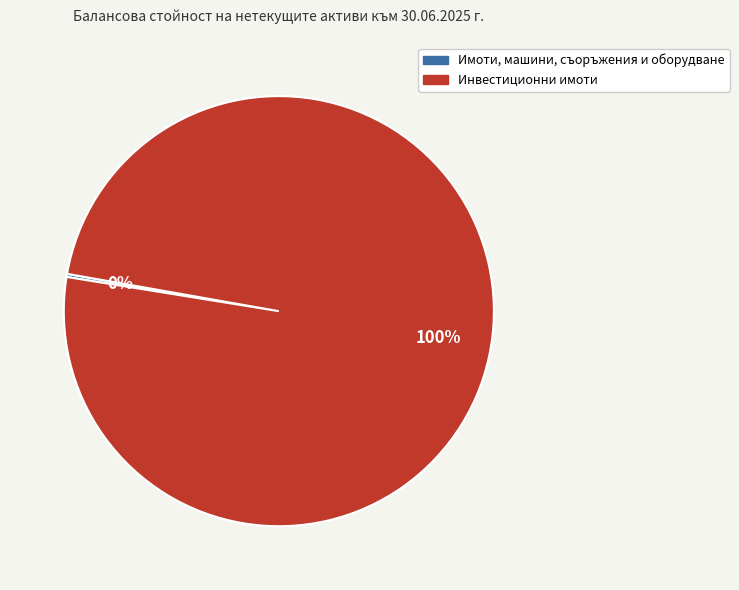

Is there a majority slice in this chart?

Yes